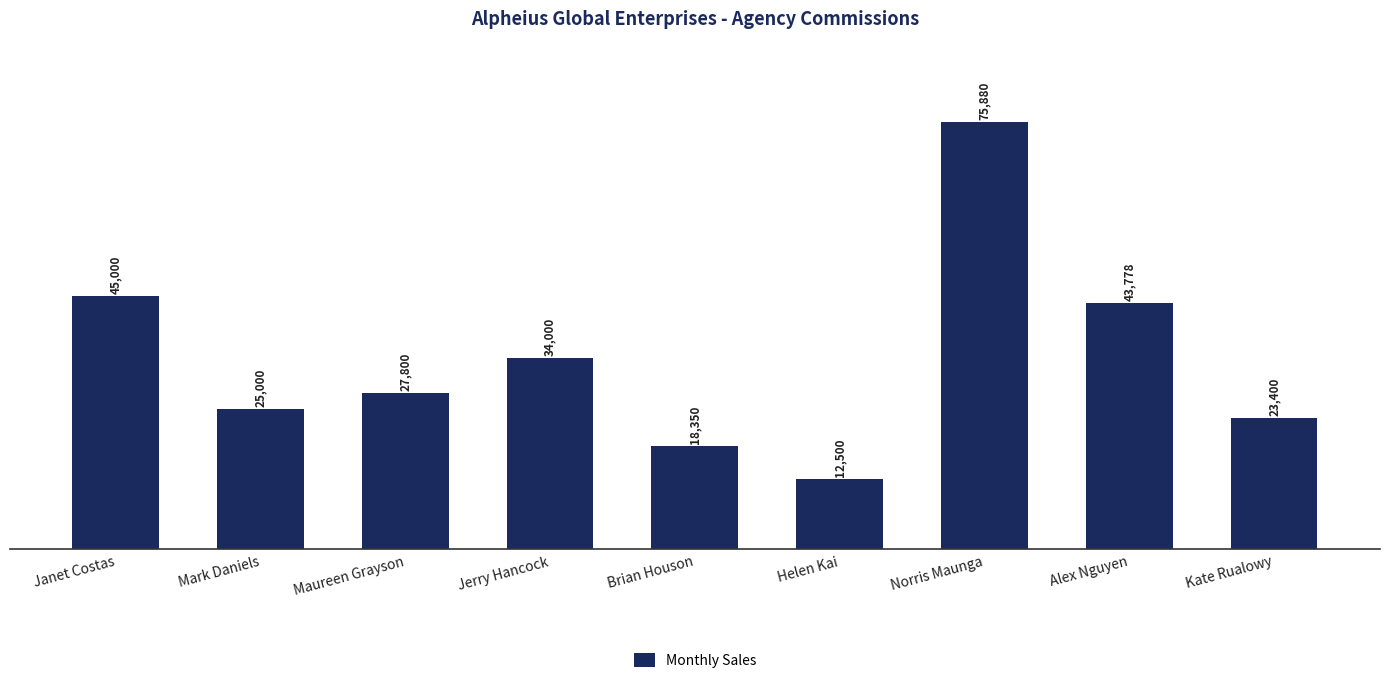

Approximately how many times larger is the value at Jerry Hancock compared to Norris Maunga?

0.4